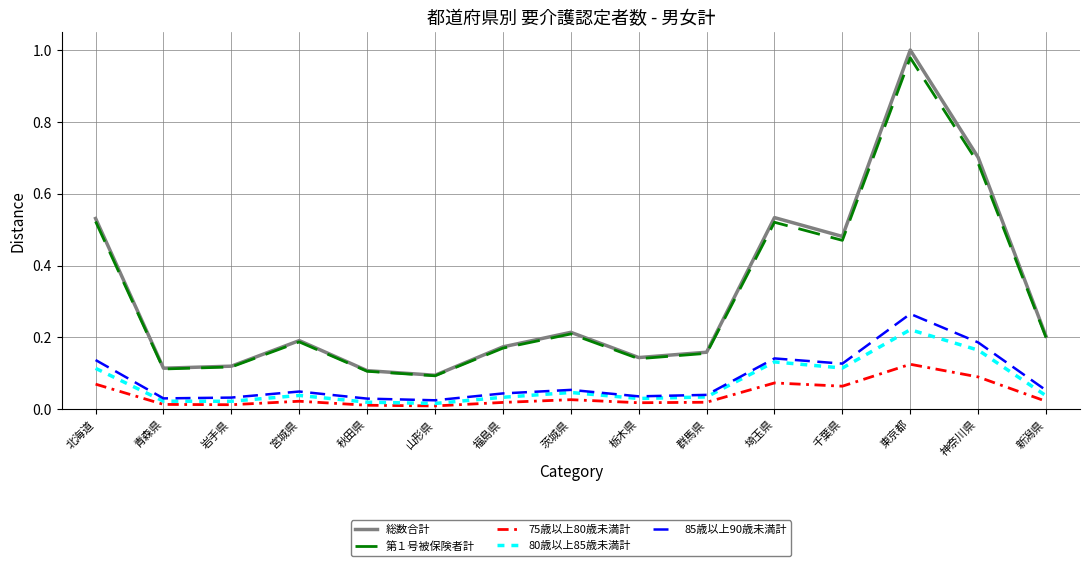

Is it true that 第１号被保険者計 equals 0.2 at 秋田県?

False